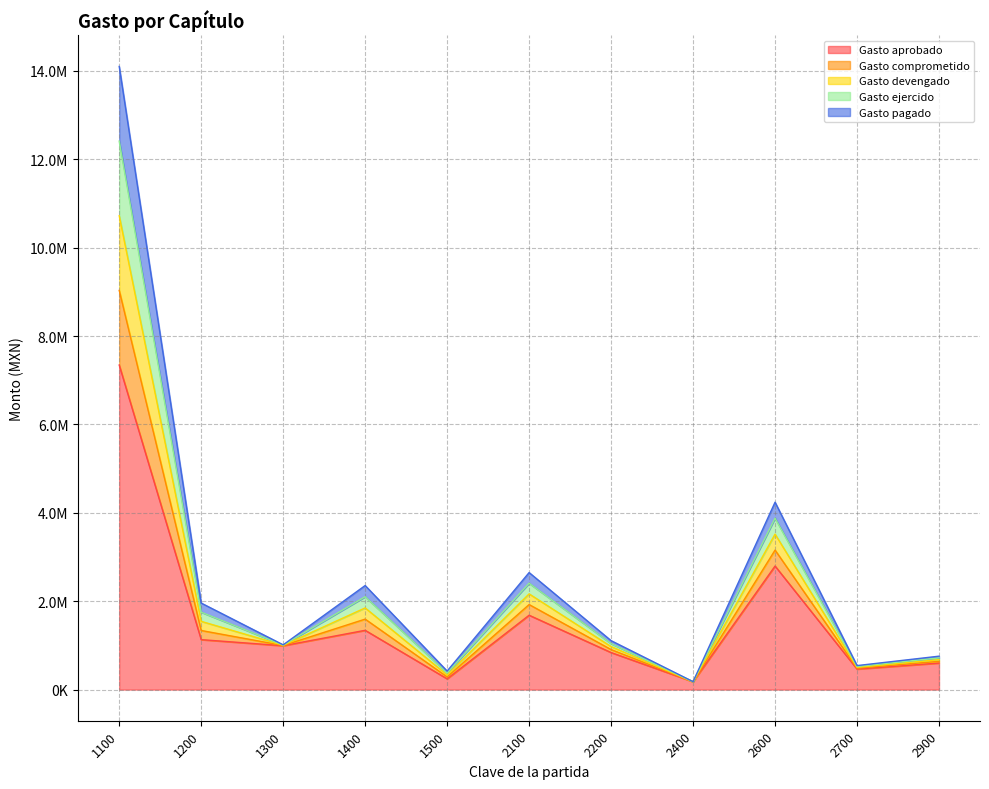

How many lines are shown in the chart?

5